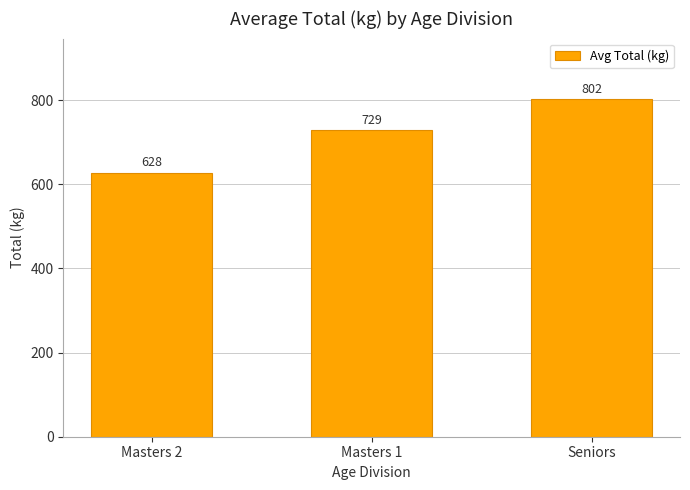

What is the smallest value displayed?

627.5